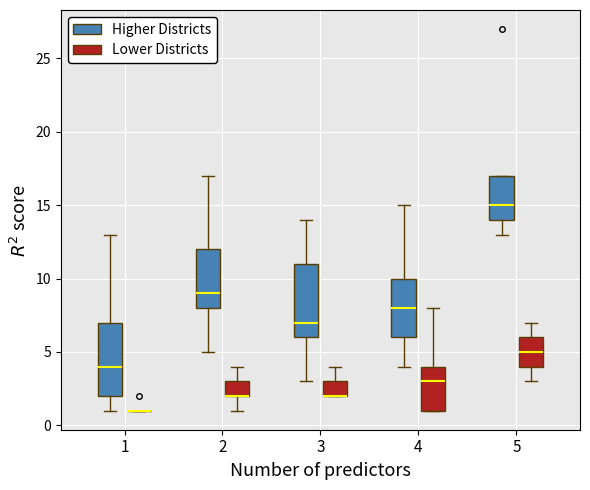

Reading left to right, transcribe this box plot: for each box, give where its median line is, the range the box spans, and where its two whiskers end, as read against the y-axis. The values are not printed on the chart, so give them approximately, as read against the axis.

1 (Higher Districts): median 4, box 2 to 7, whiskers 1 to 13
1 (Lower Districts): box collapsed to a line at 1, whiskers 1 to 1
2 (Higher Districts): median 9, box 8 to 12, whiskers 5 to 17
2 (Lower Districts): median 2 (drawn on the box's lower edge), box 2 to 3, whiskers 1 to 4
3 (Higher Districts): median 7, box 6 to 11, whiskers 3 to 14
3 (Lower Districts): median 2 (drawn on the box's lower edge), box 2 to 3, whiskers 2 to 4
4 (Higher Districts): median 8, box 6 to 10, whiskers 4 to 15
4 (Lower Districts): median 3, box 1 to 4, whiskers 1 to 8
5 (Higher Districts): median 15, box 14 to 17, whiskers 13 to 17
5 (Lower Districts): median 5, box 4 to 6, whiskers 3 to 7